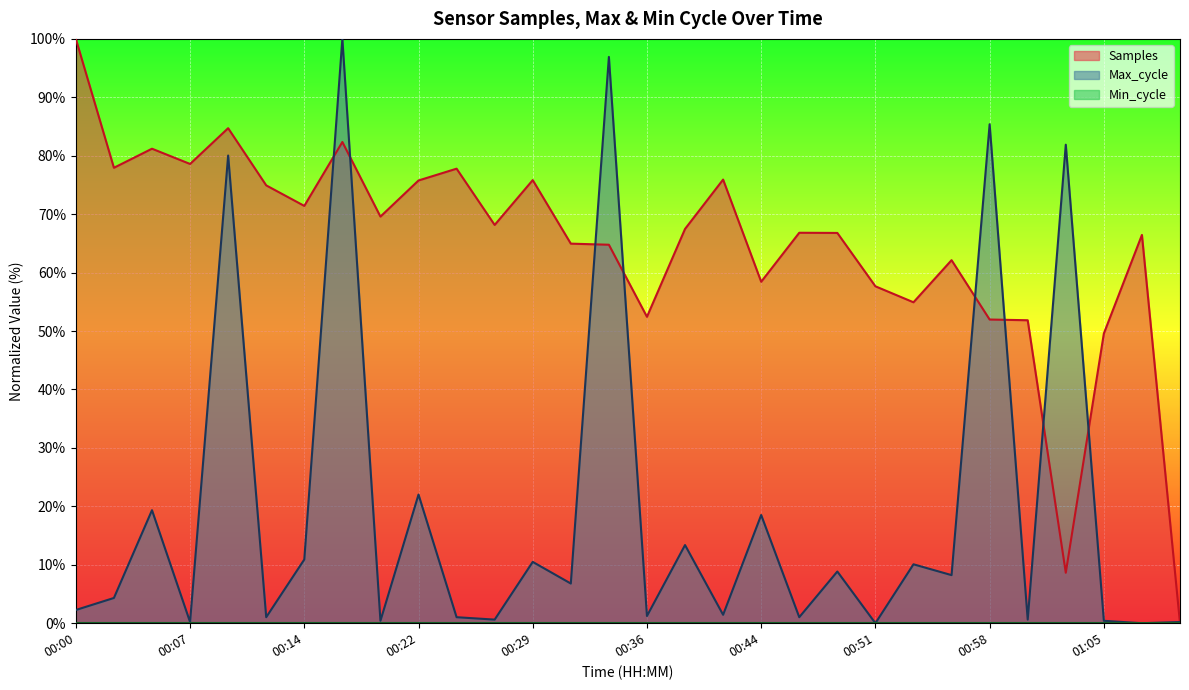

The Samples series shows 4.8 at 01:03. True or false?

False